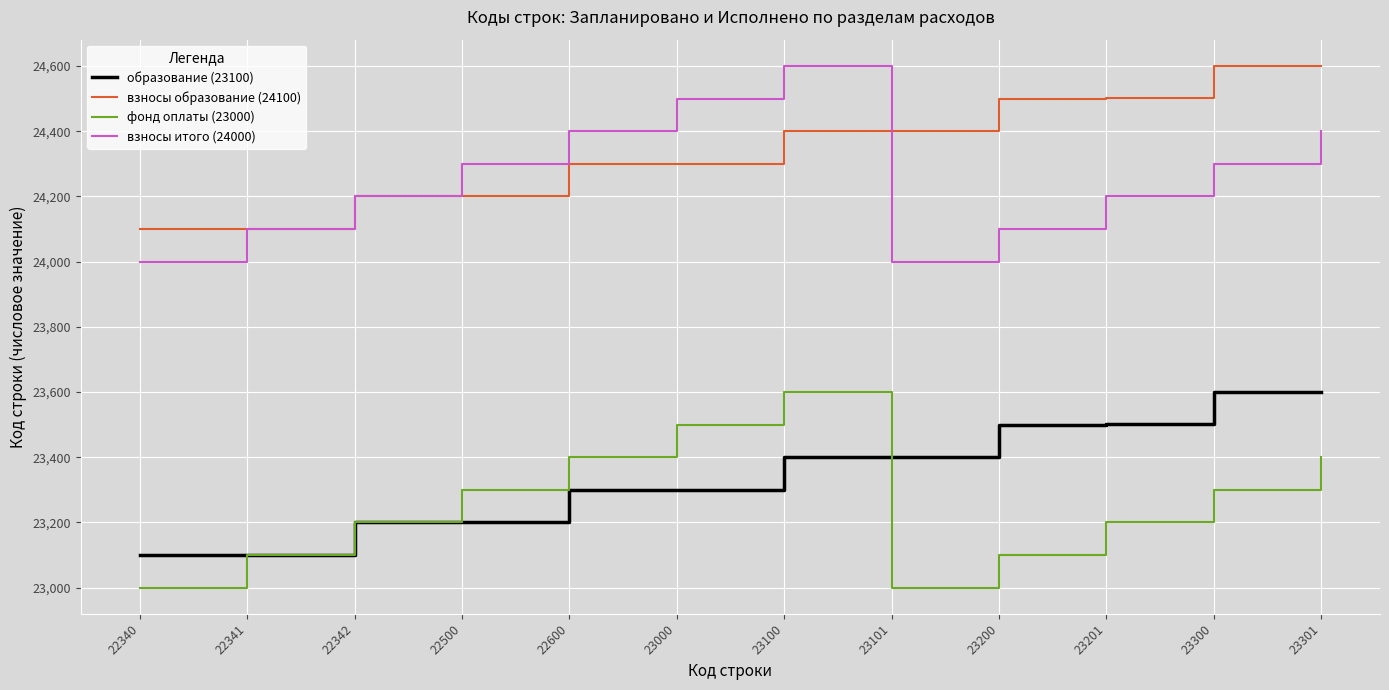

What is the difference between the highest and lowest values at 22342?

1000